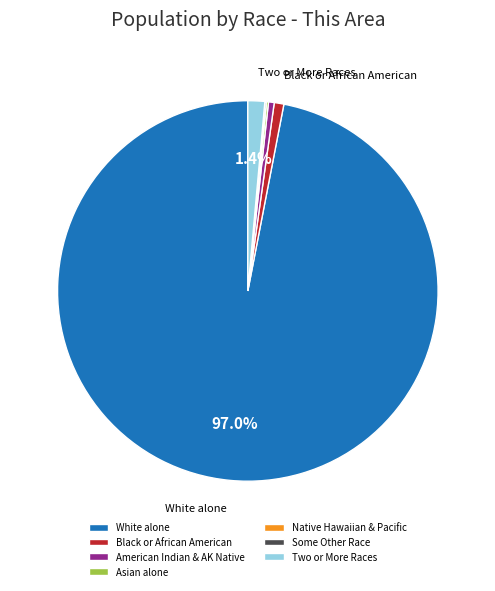

Which category has the biggest portion of the pie?

White alone